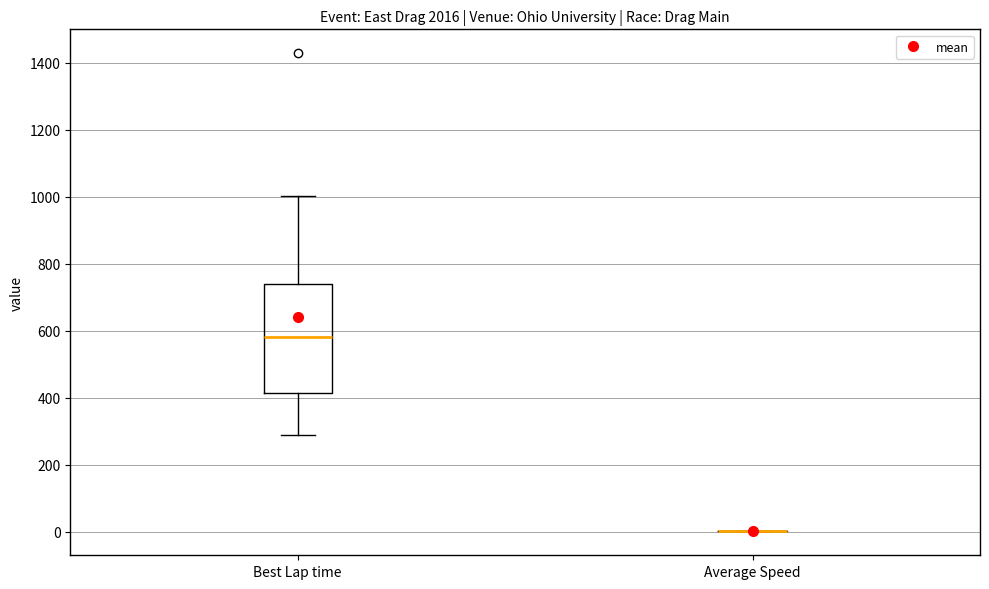

Comparing the boxes themselves (not the whiskers), which one is the tallest?

Best Lap time